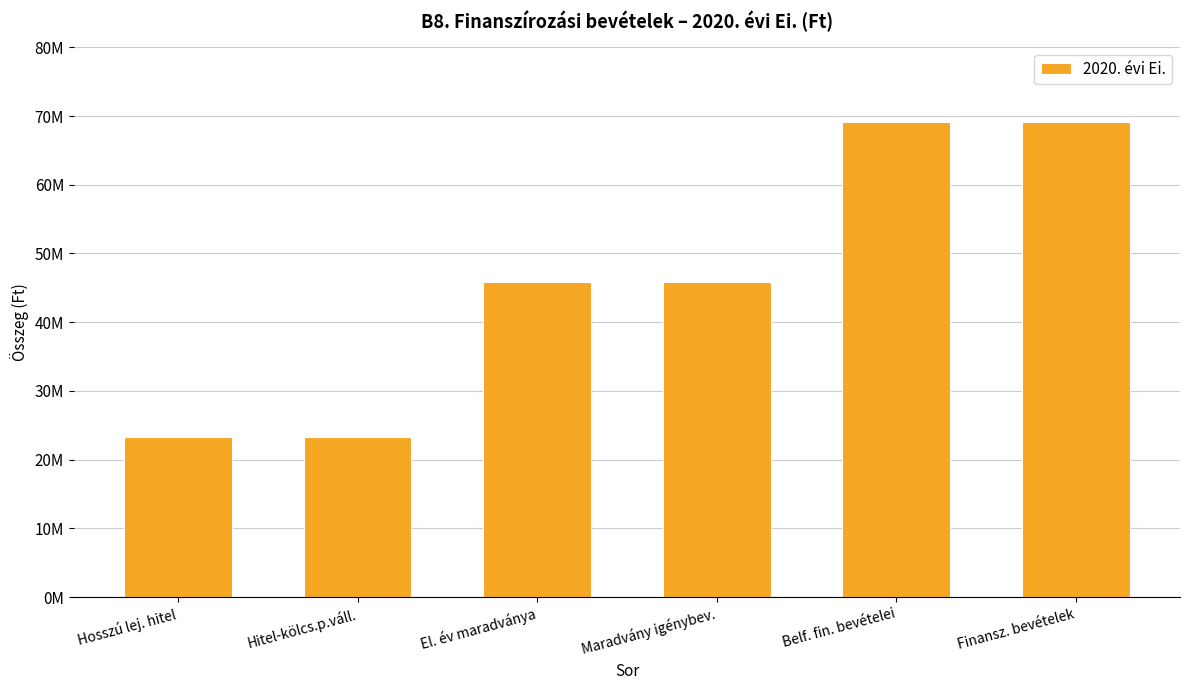

Reading right to left, what are all the values shown in this chart?

69093631	69093631	45803622	45803622	23290009	23290009